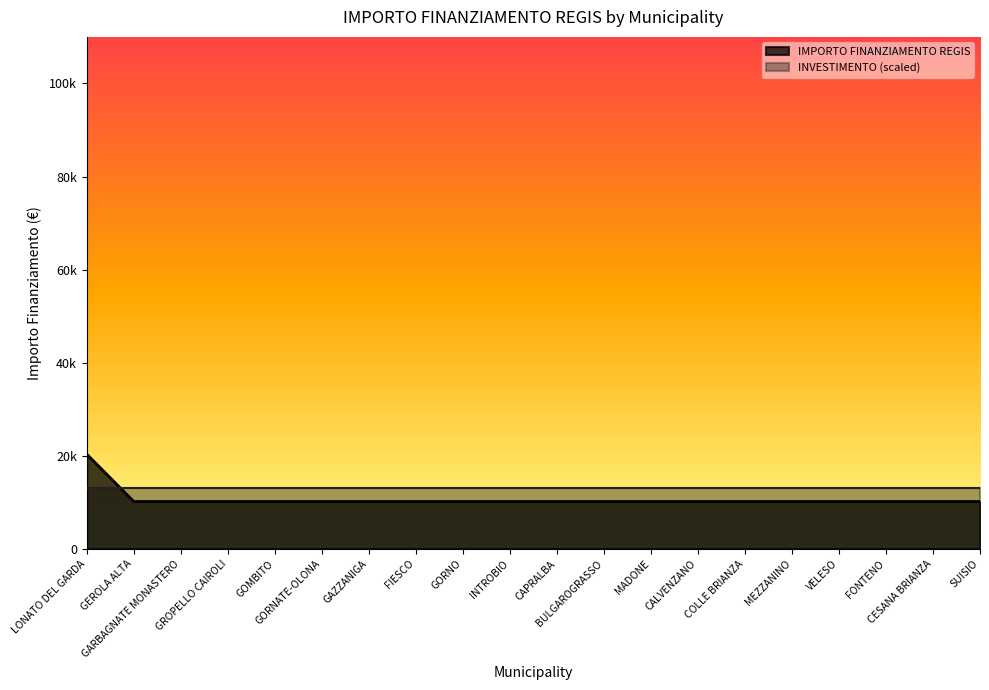

Does the chart have visible grid lines?

No